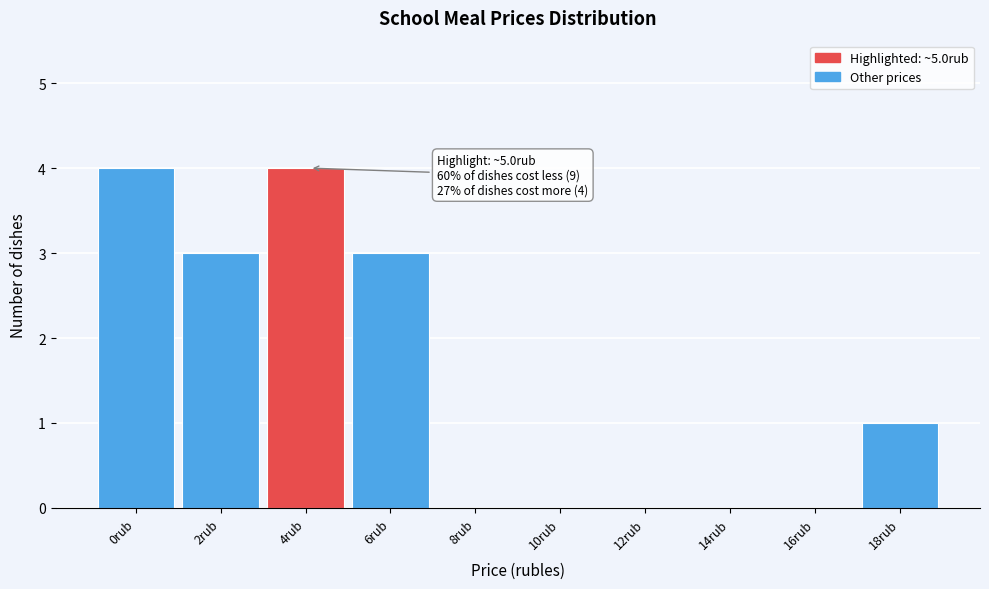

Reading right to left, transcribe all the data shown in this chart.

18rub=1	16rub=0	14rub=0	12rub=0	10rub=0	8rub=0	6rub=3	4rub=4	2rub=3	0rub=4